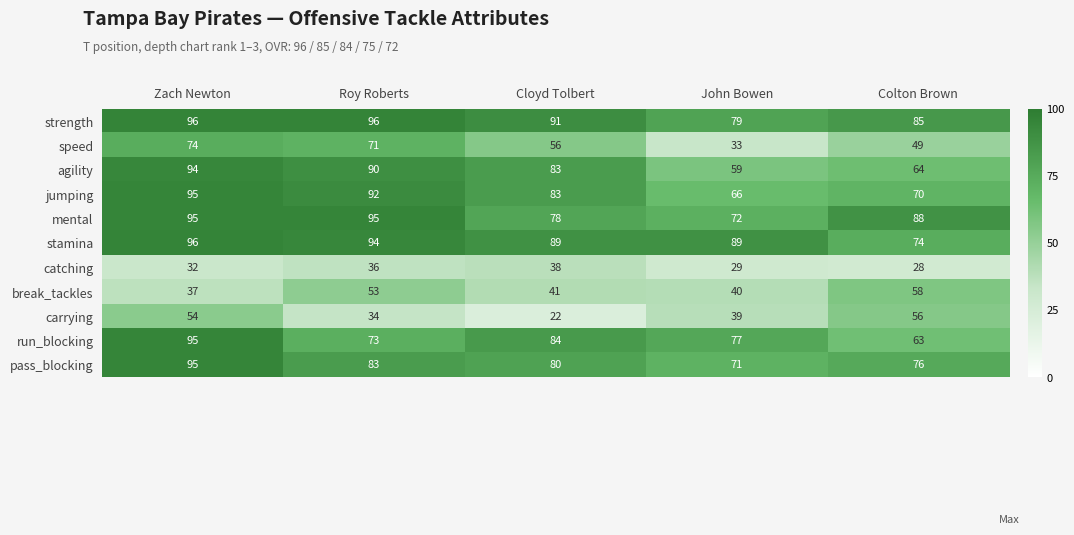

True or false: carrying has a value of 54 at Zach Newton.

True